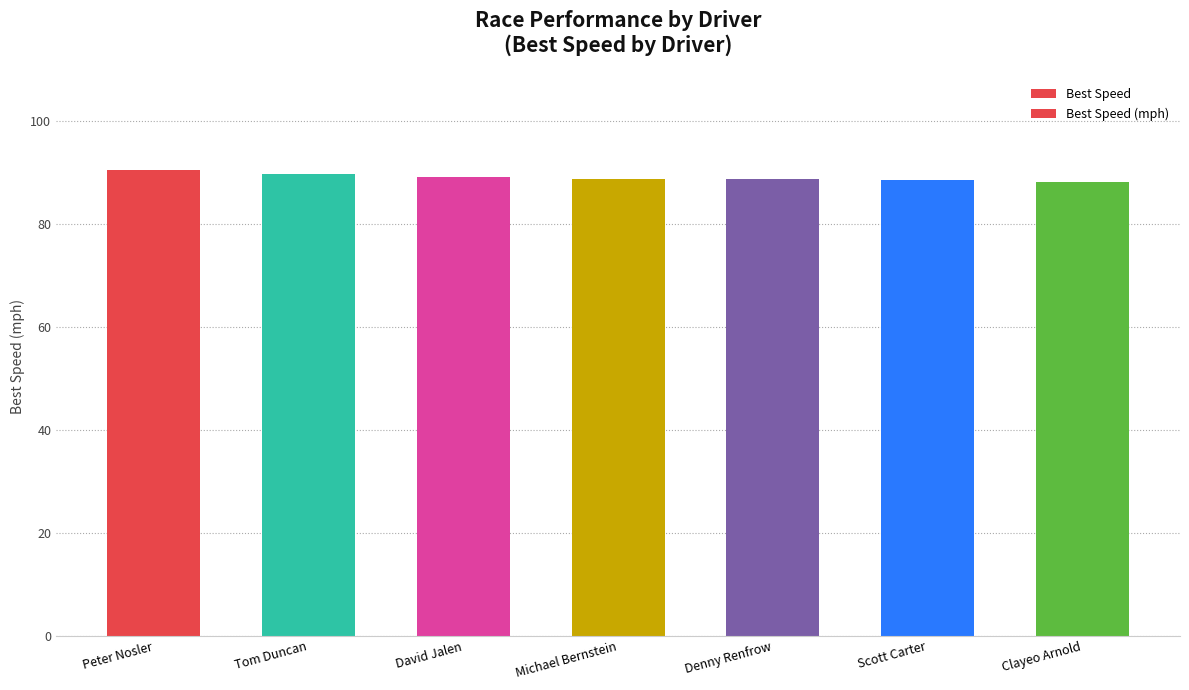

Which label corresponds to the smallest value in the chart?

Clayeo Arnold